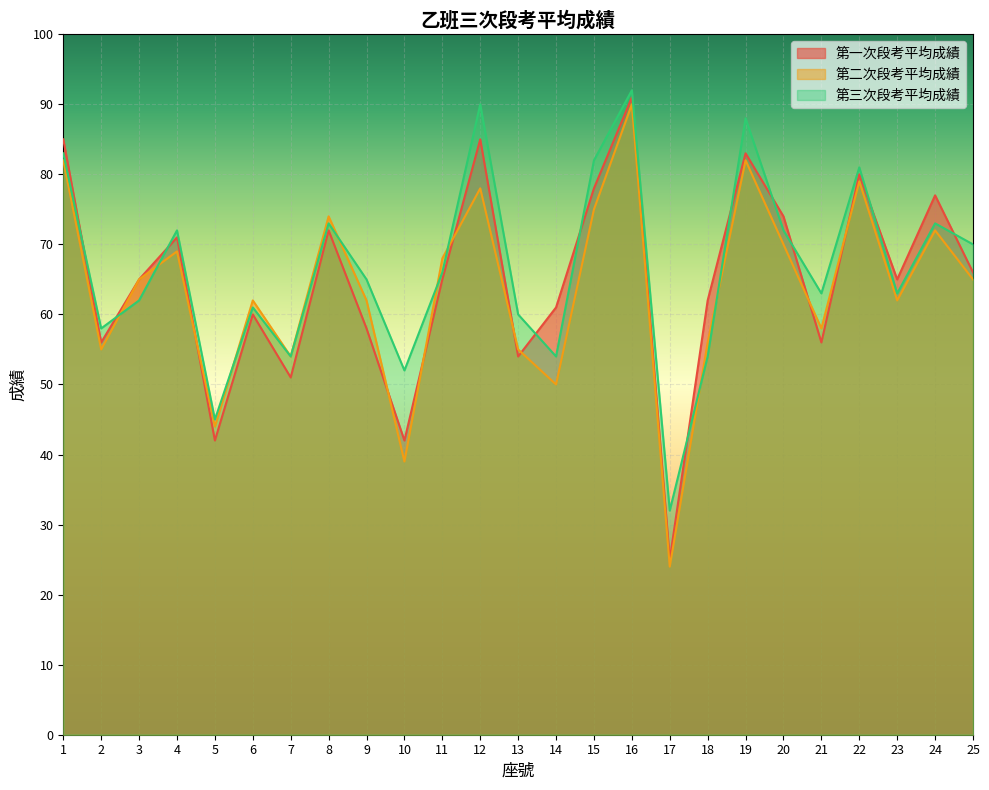

Which category has the highest value across all series?

16